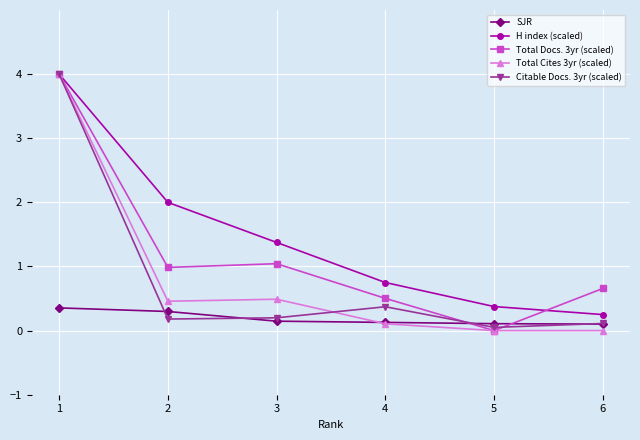

Is it true that Total Cites 3yr (scaled) equals 0.2 at 2?

False